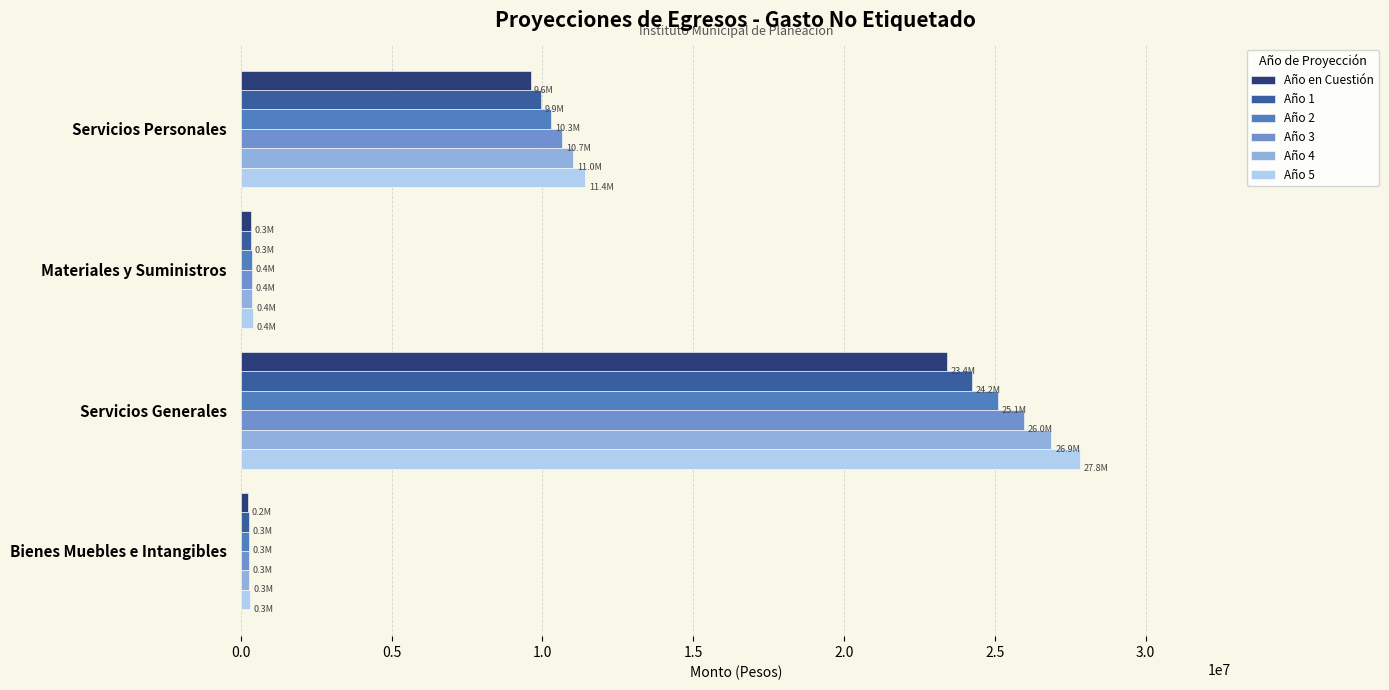

What is the difference between the maximum and second lowest values in the Año 2 series?

24729888.7